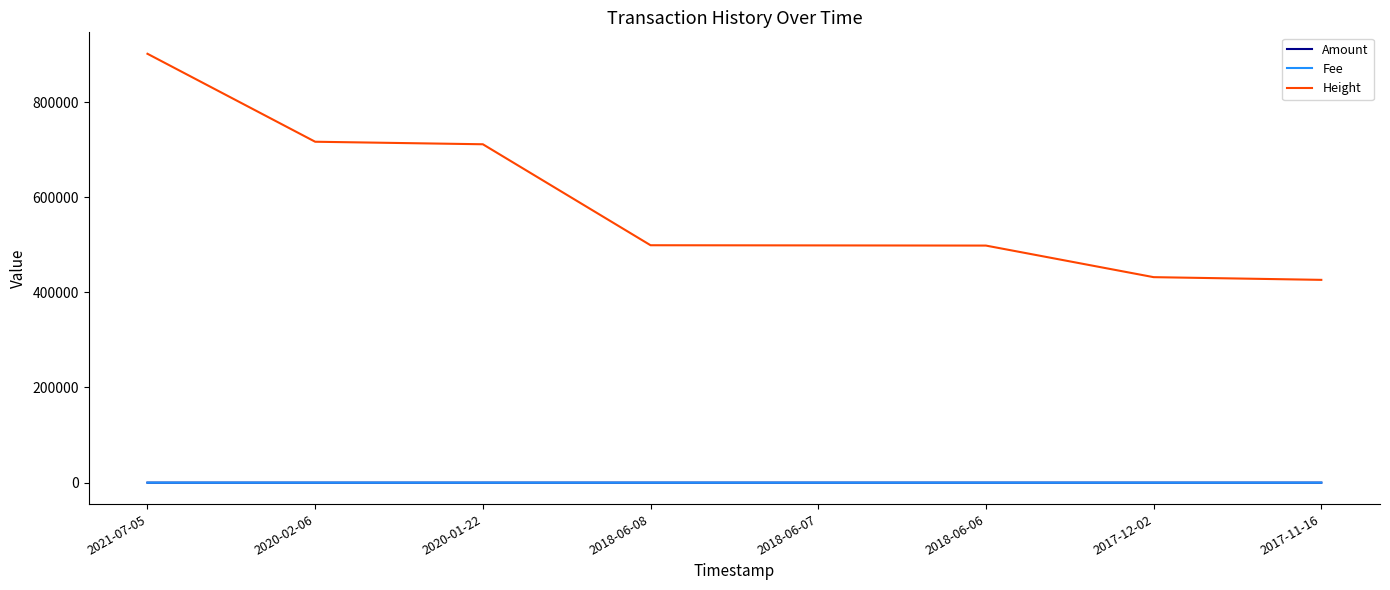

True or false: Fee and Height cross at least once.

False